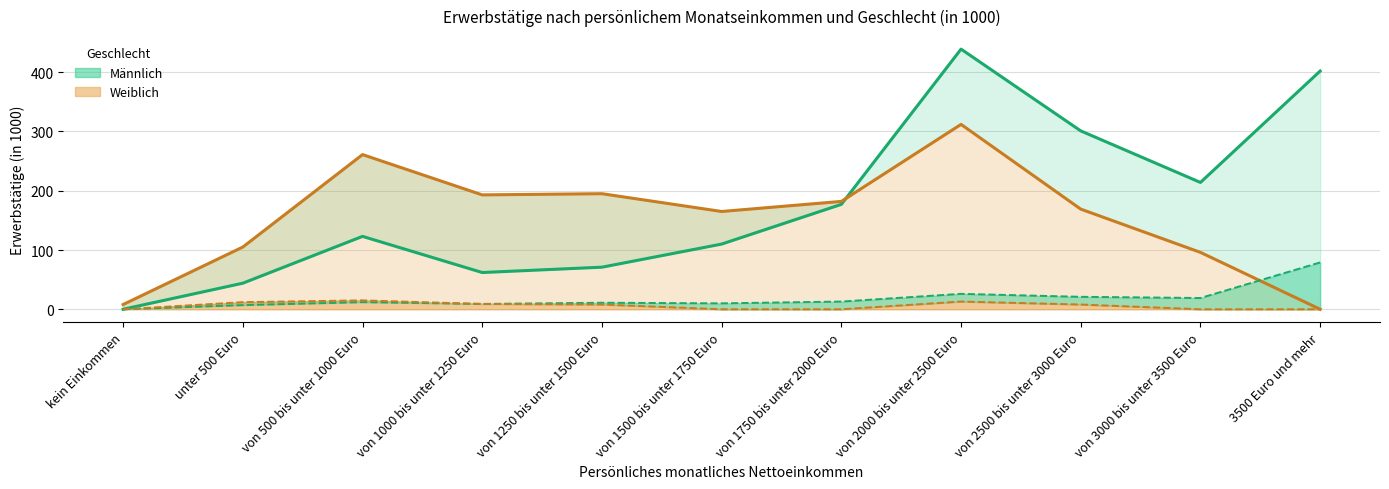

Between unter 500 Euro and von 1000 bis unter 1250 Euro, which is larger?

von 1000 bis unter 1250 Euro